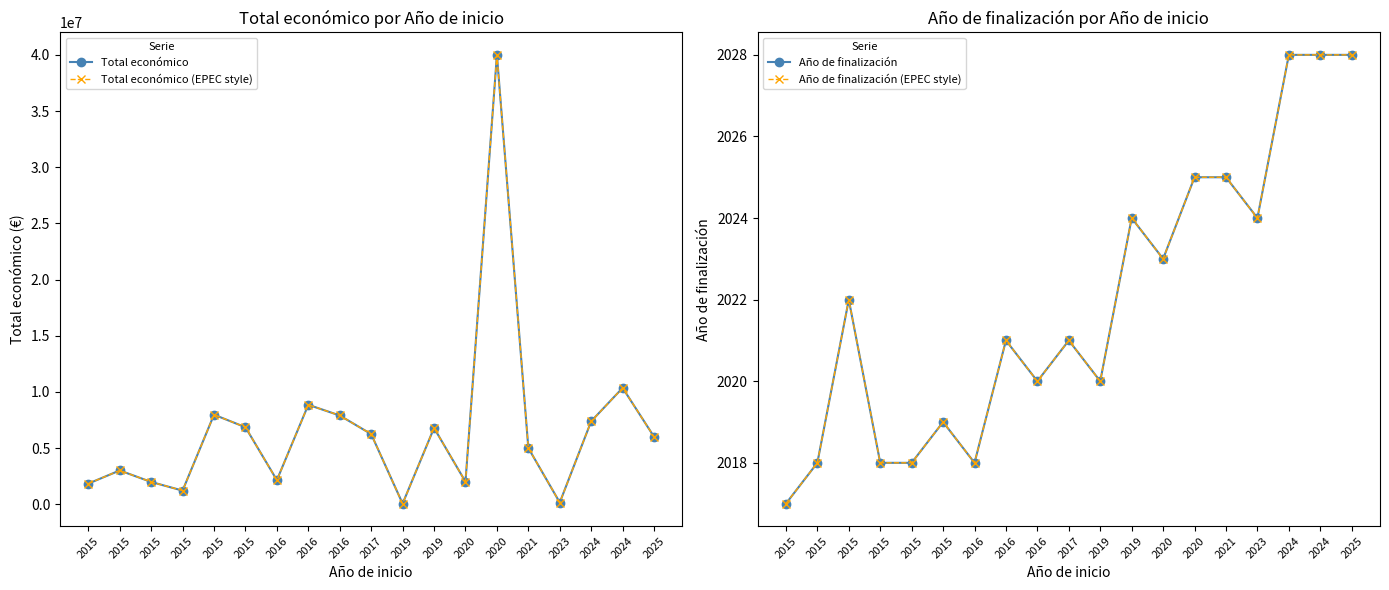

The Año de finalización series shows 2028 at 2024. True or false?

True